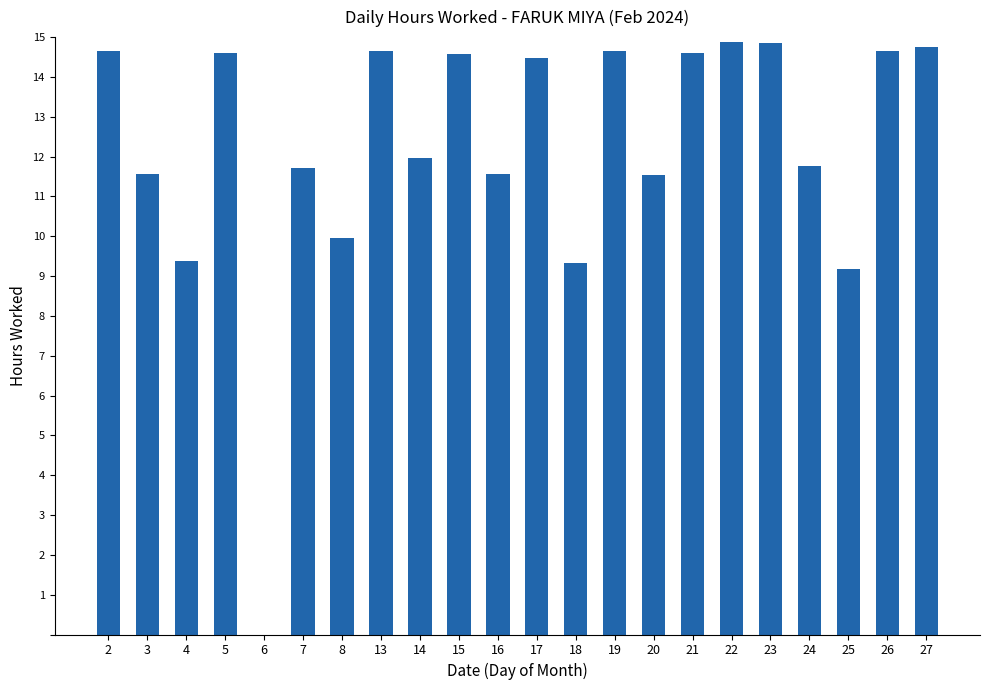

What is the change in value from 3 to 5?

+3.0